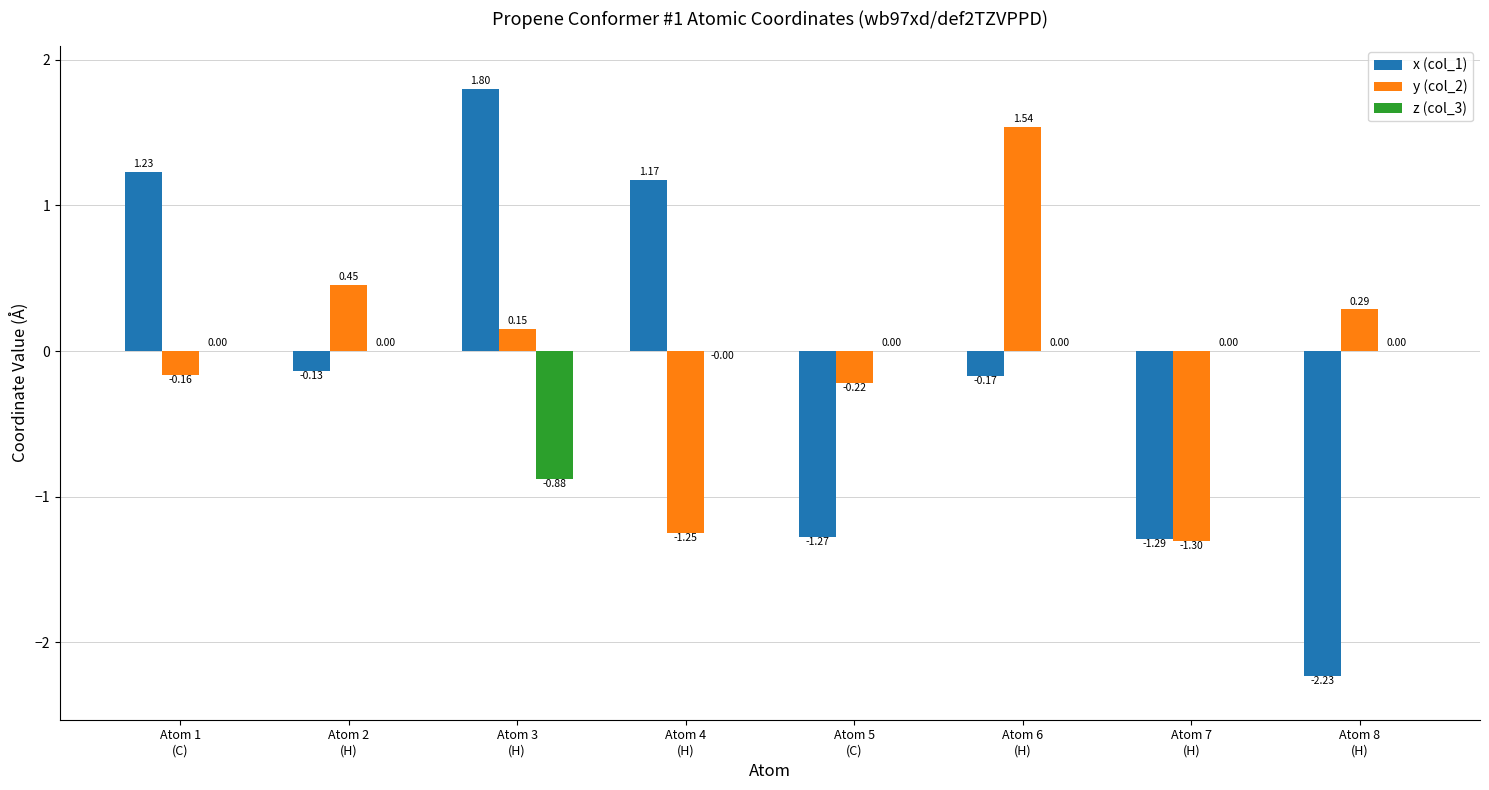

Which series has the largest total across all categories?

y (col_2)